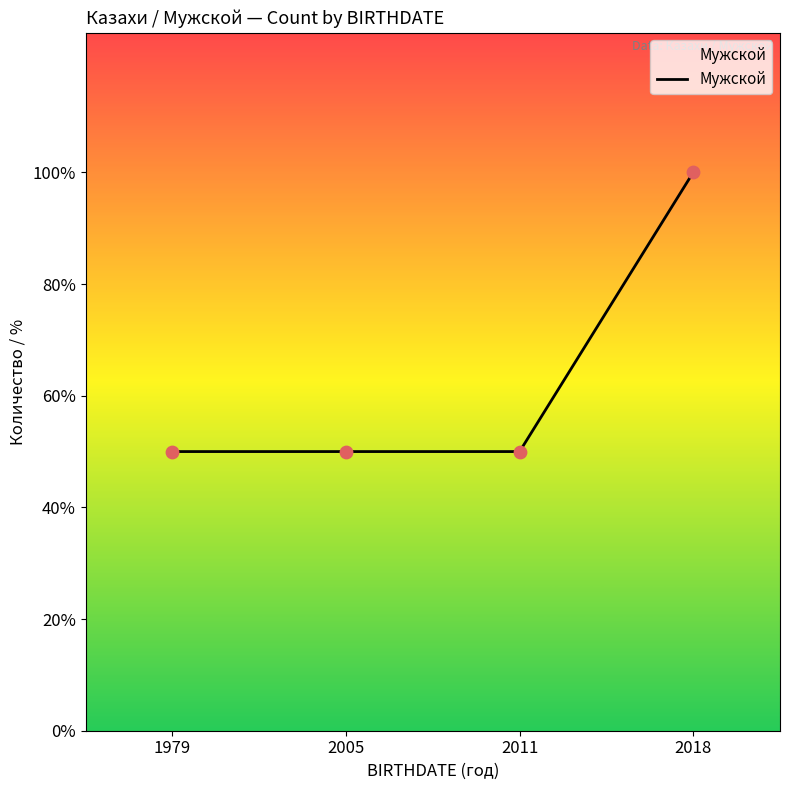

Which has a higher value, 2005 or 2018?

2018